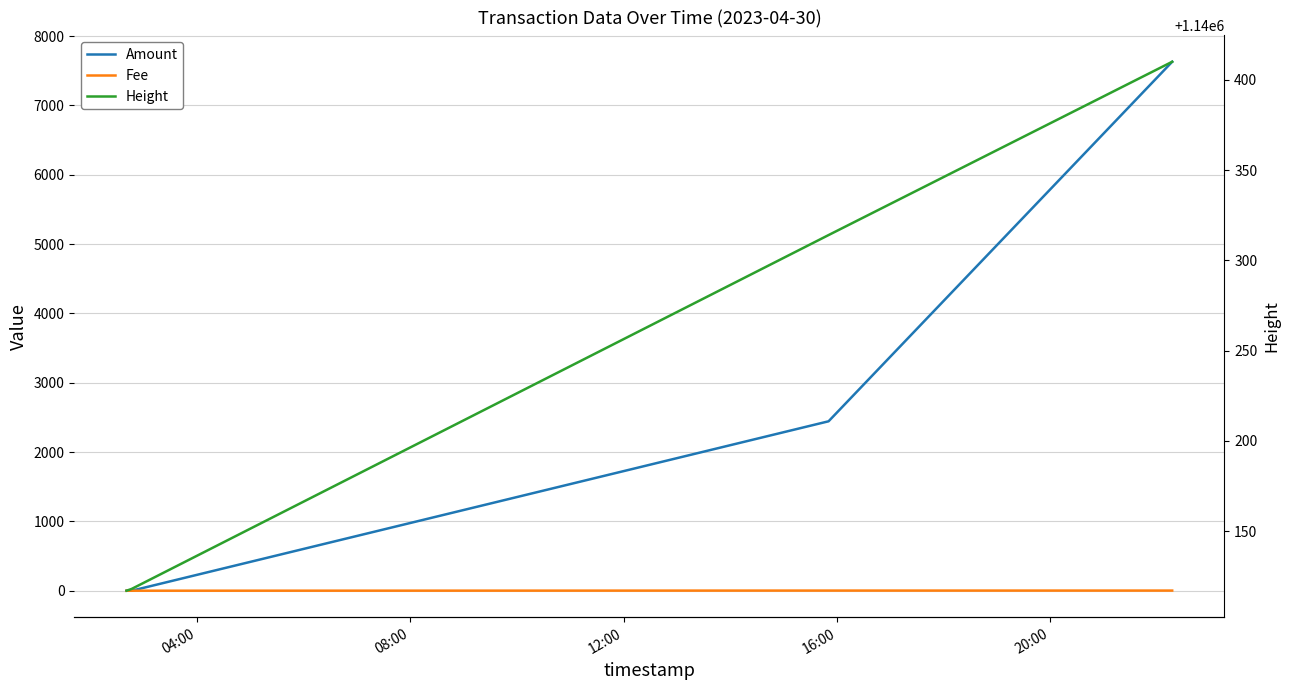

How many lines are shown in the chart?

3